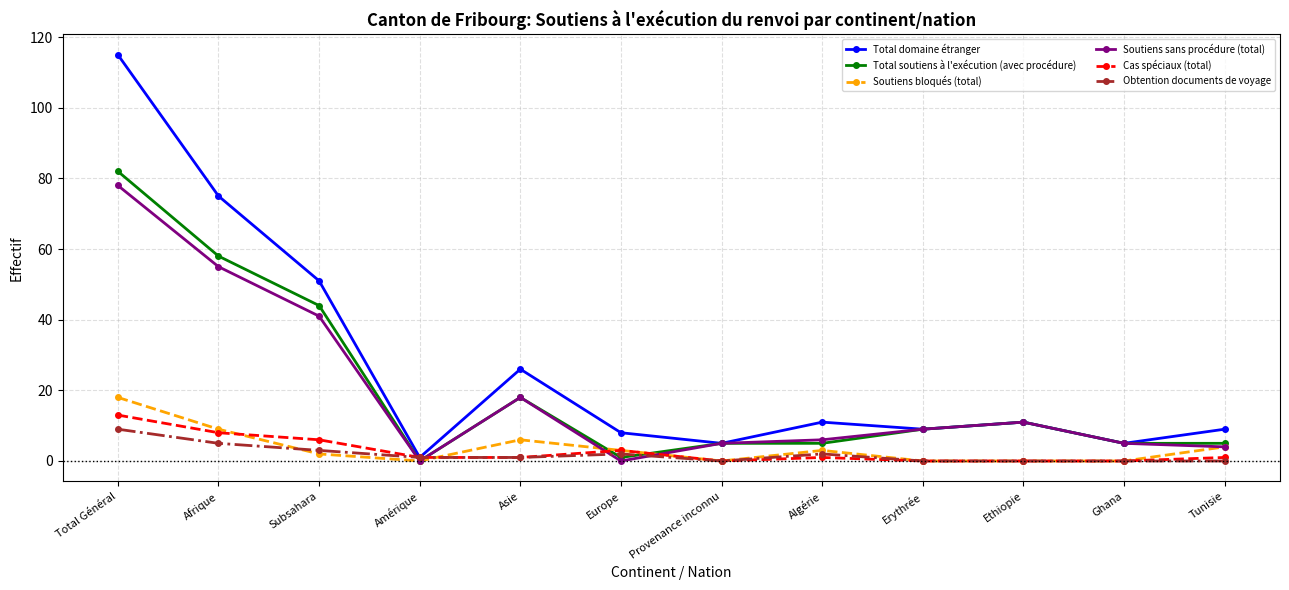

In Total domaine étranger, how many points are lower than both neighbors (excluding endpoints)?

4